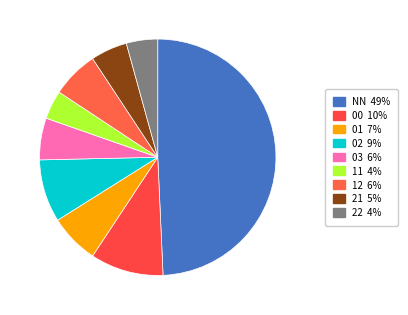

The 00 slice represents 16% of the pie. True or false?

False